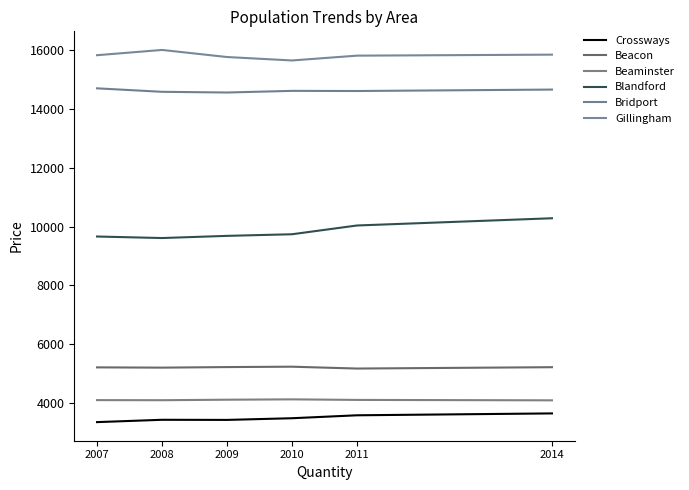

What are all the series names shown in the legend?

Crossways, Beacon, Beaminster, Blandford, Bridport, Gillingham